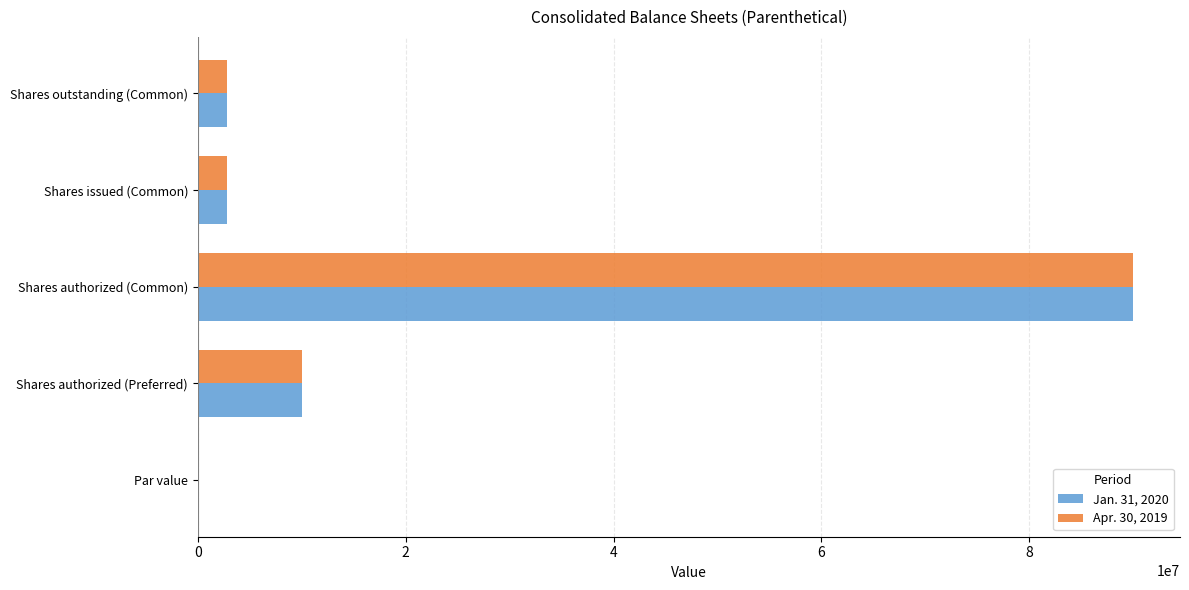

Which category has the highest value in the Apr. 30, 2019 series?

Shares authorized (Common)